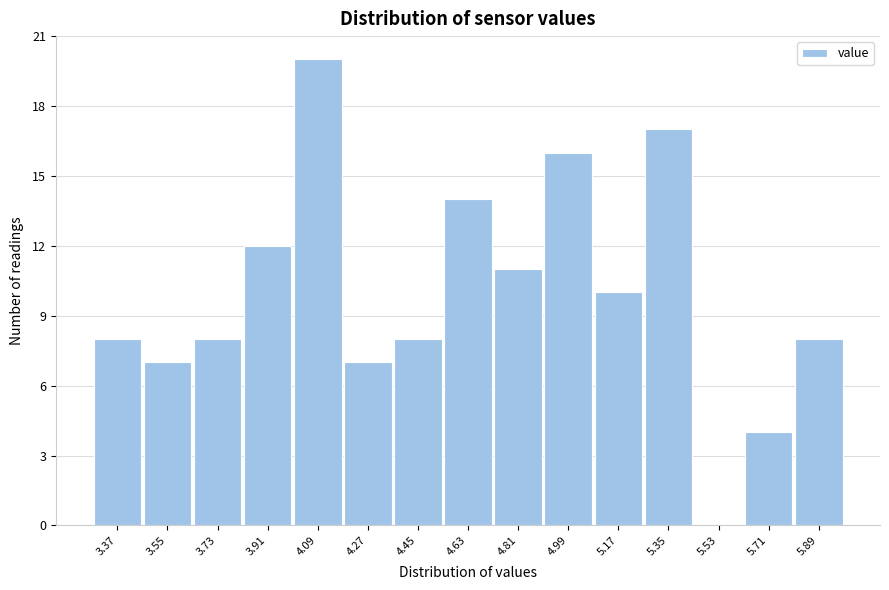

Reading left to right, extract all data points from this chart.

3.37=8	3.55=7	3.73=8	3.91=12	4.09=20	4.27=7	4.45=8	4.63=14	4.81=11	4.99=16	5.17=10	5.35=17	5.53=0	5.71=4	5.89=8